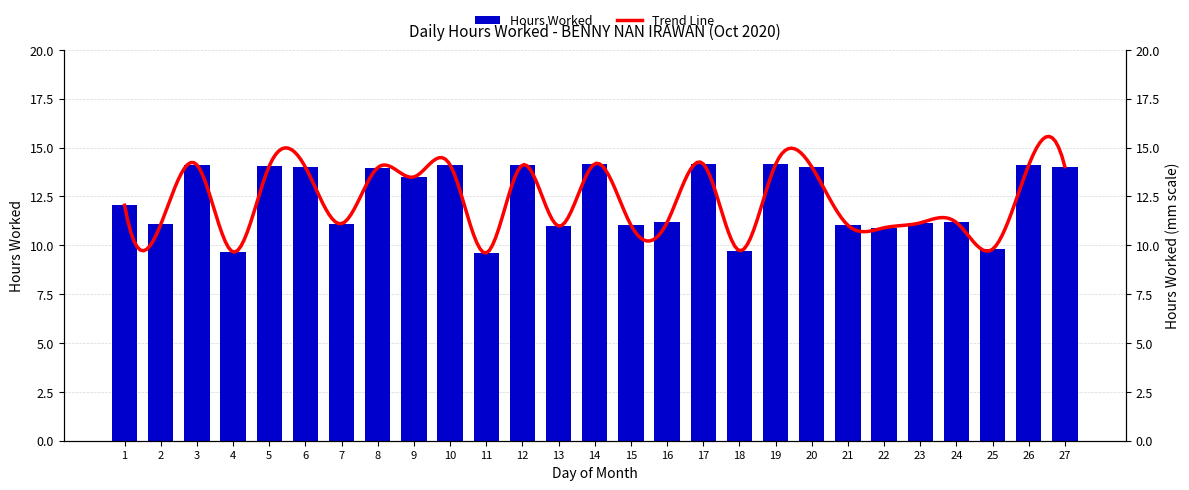

Does the chart contain any negative values?

No